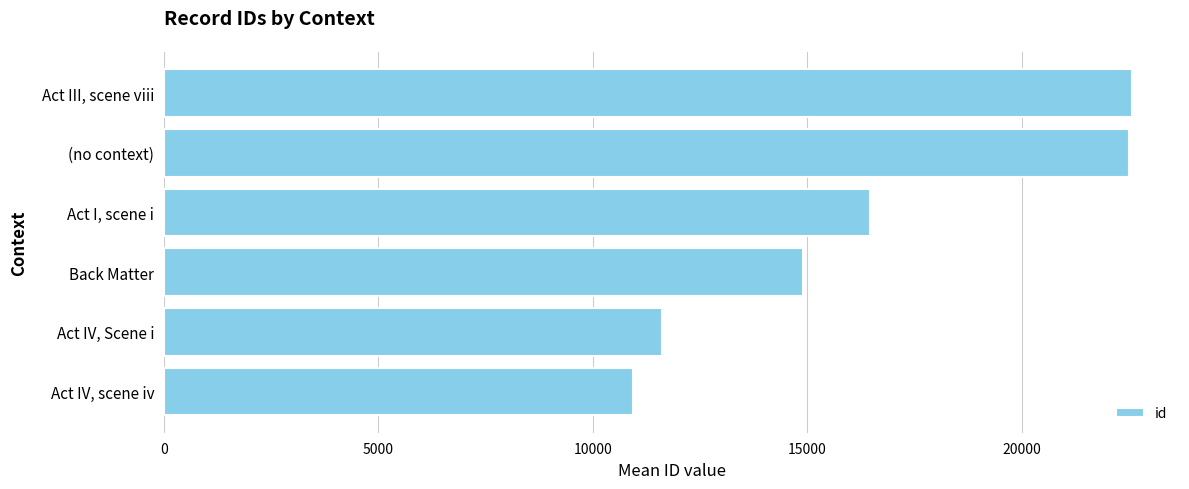

Approximately how many times larger is the value at Back Matter compared to Act III, scene viii?

0.7